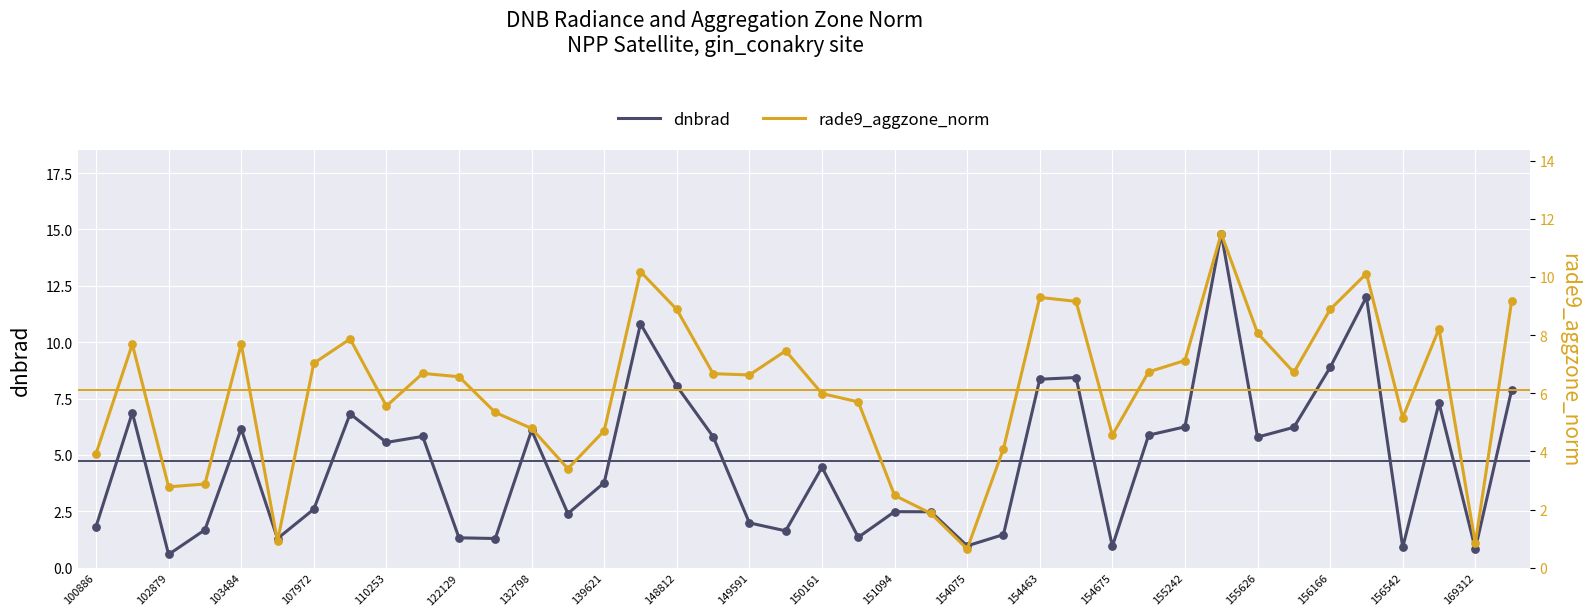

At which category is the sum across all series the highest?

31